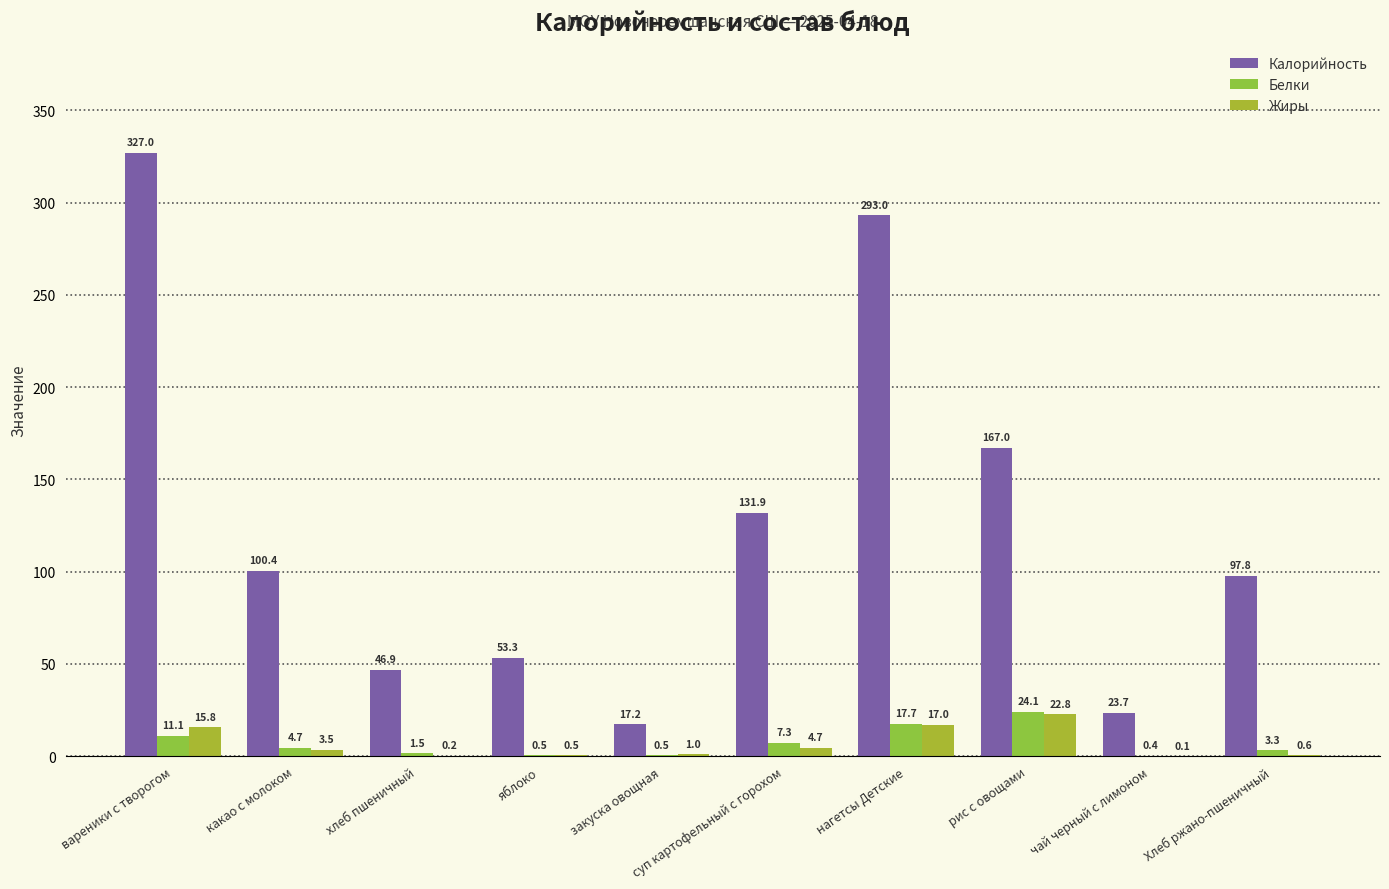

Which series has the widest spread of values?

Калорийность